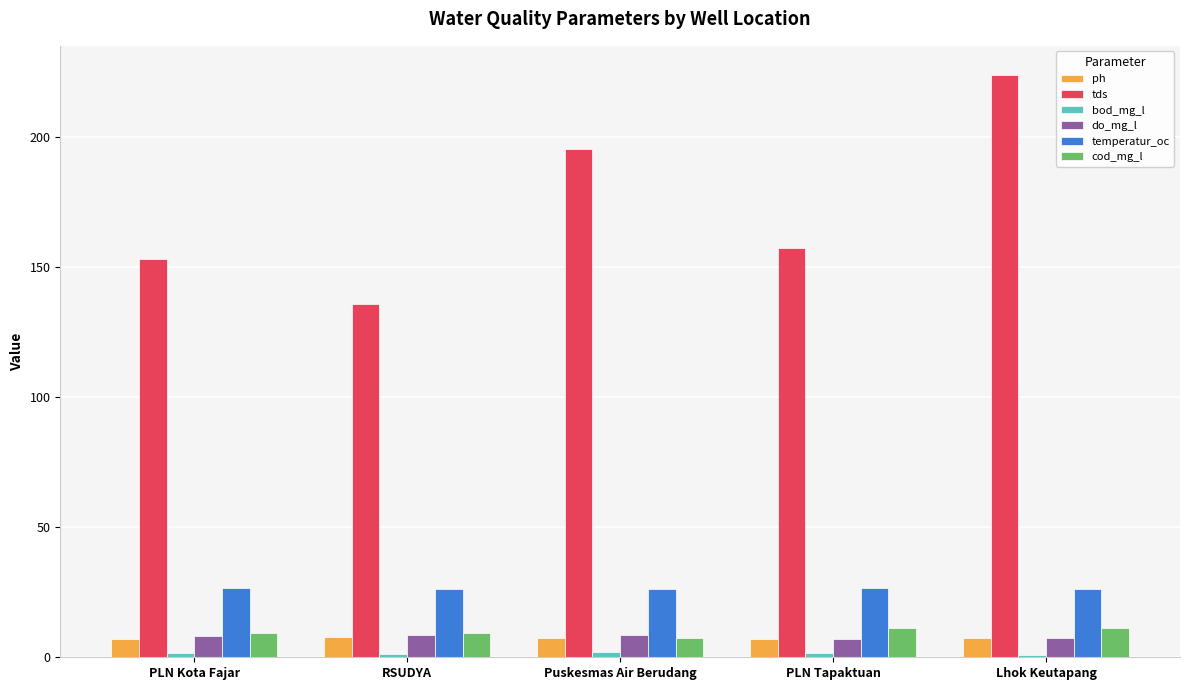

What position from the left is Puskesmas Air Berudang?

3